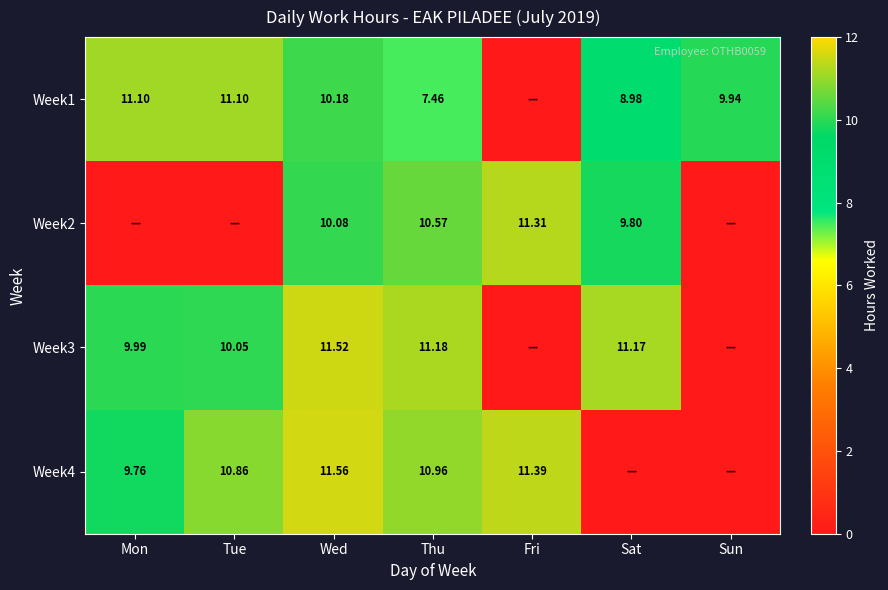

What value does the Week4 series have at Thu?

11.0